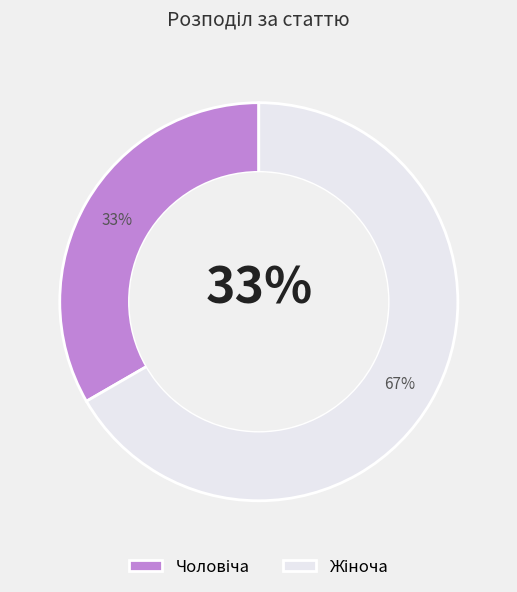

How many segments does this pie chart have?

2